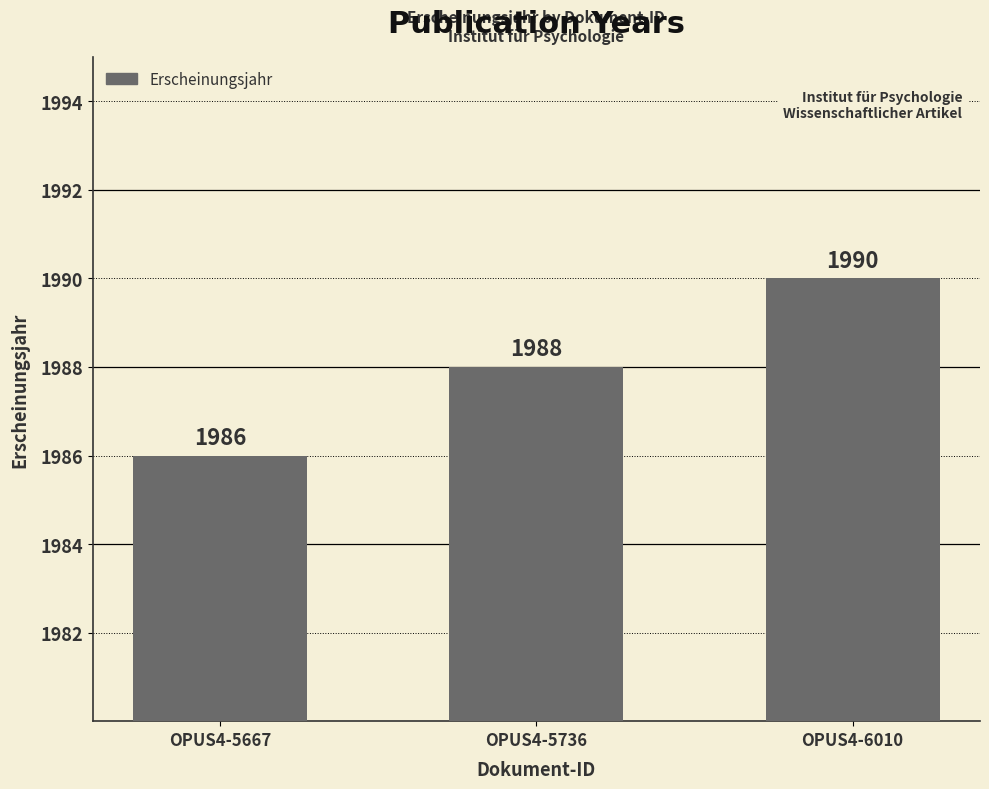

Read the value at OPUS4-5667.

1986